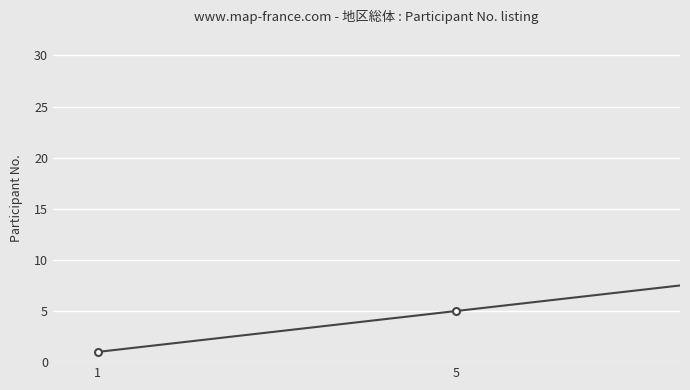

True or false: the data has more than 2 interior local peaks.

False